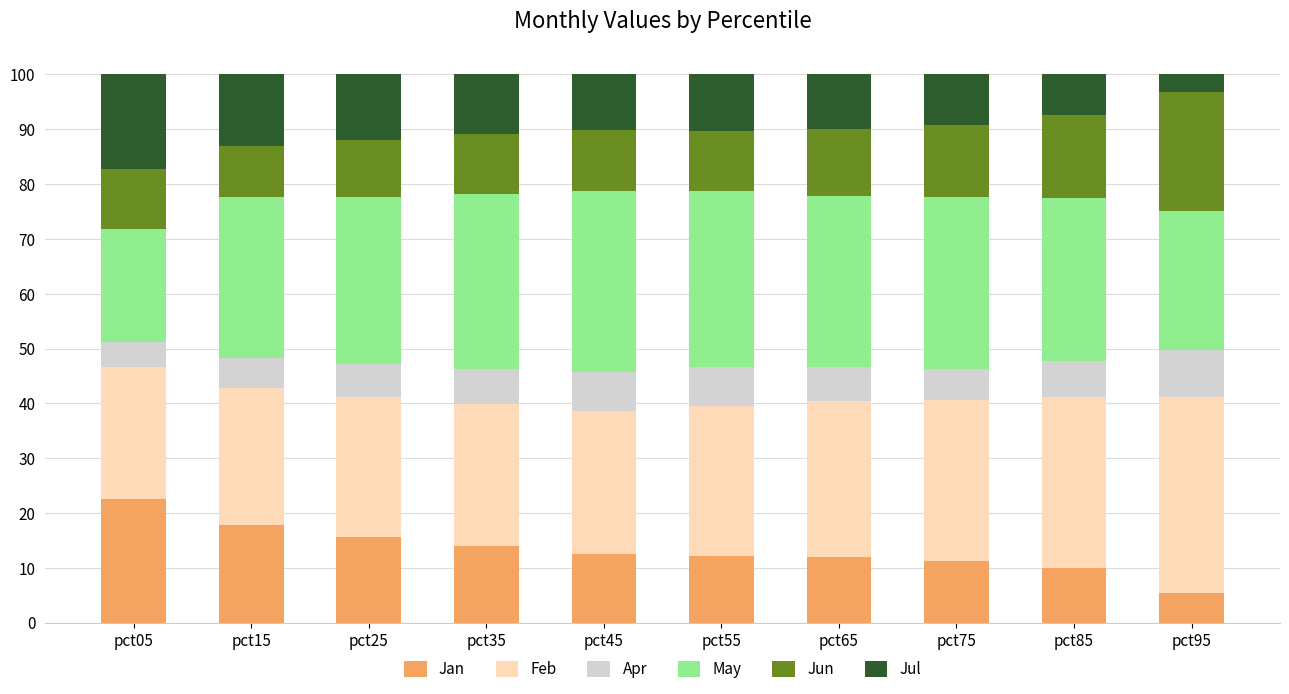

What is the total value across all series at pct25?

100.0